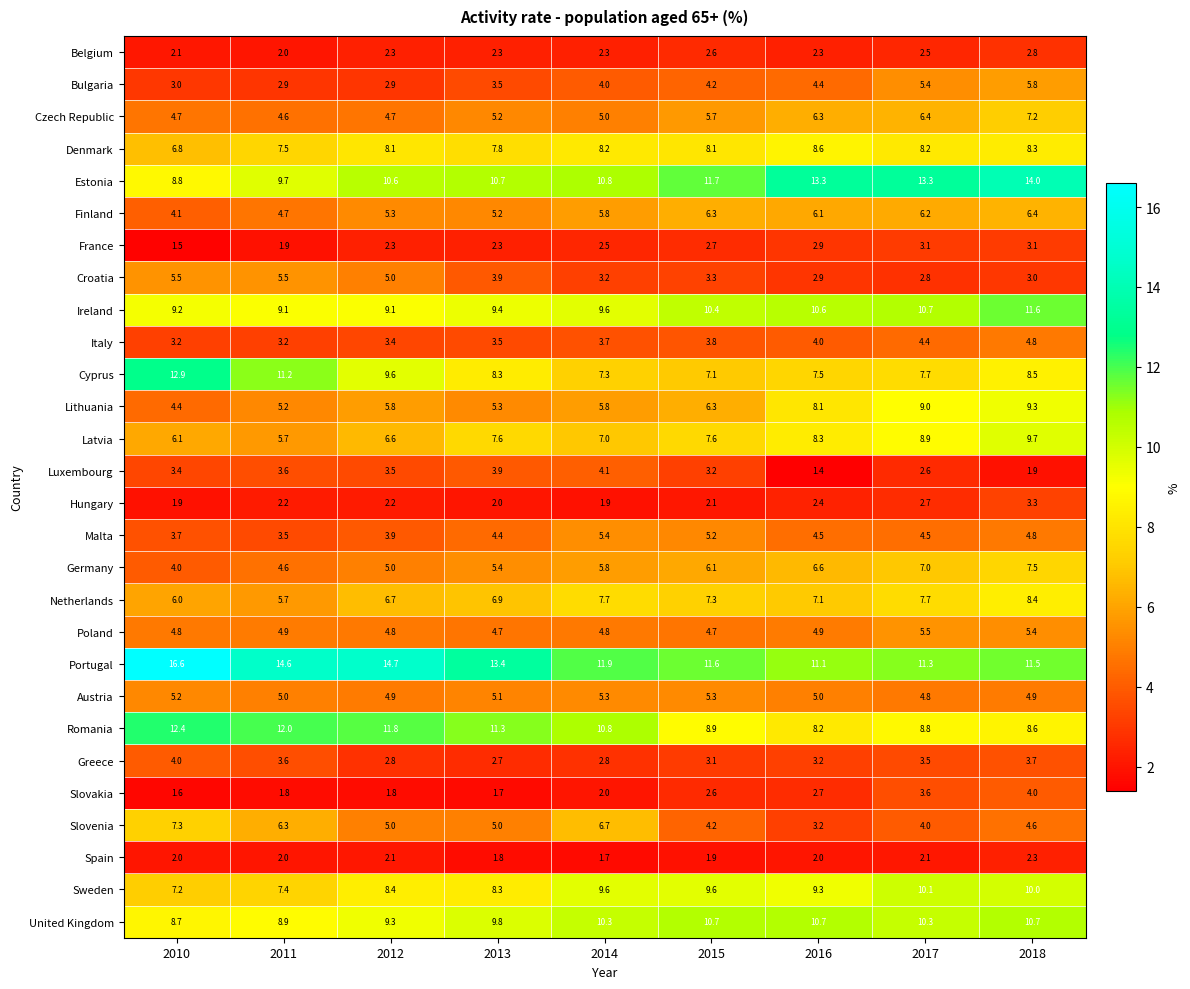

What is the difference between the Croatia values at 2017 and 2010?

2.7